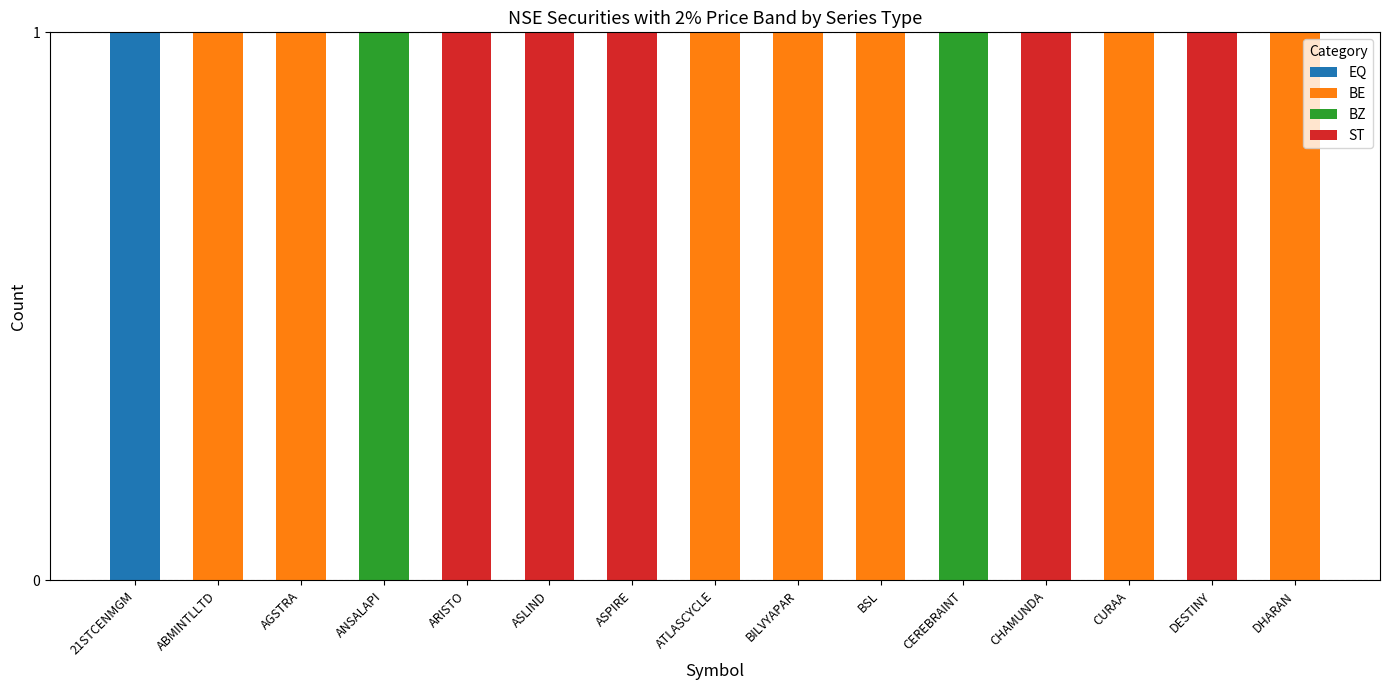

Is it true that EQ equals 0 at ABMINTLLTD?

True